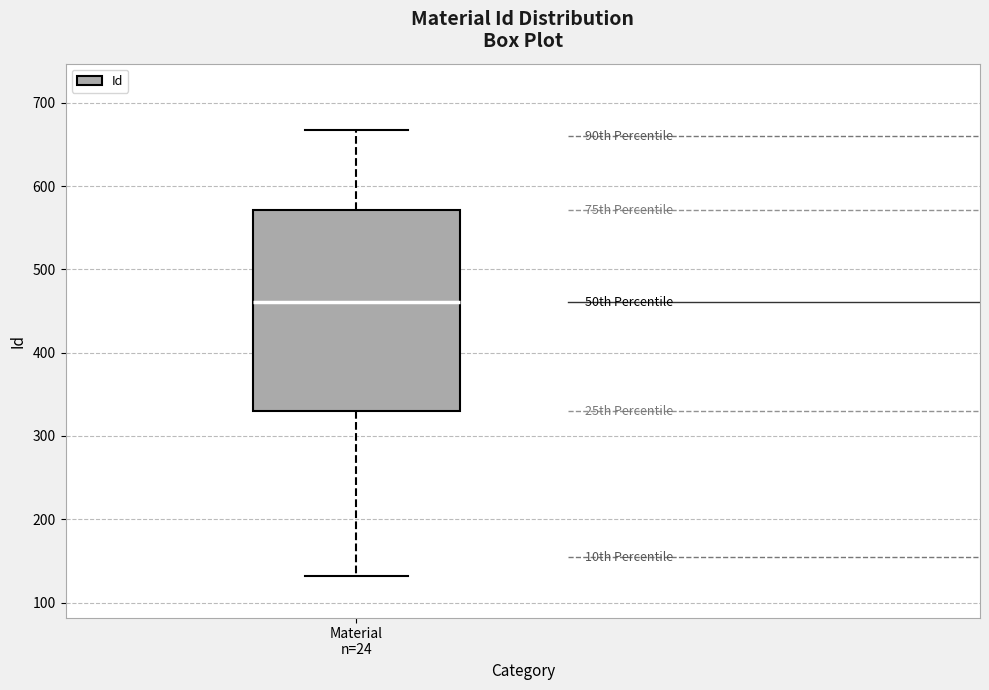

Where does the upper whisker of the box for Material n=24 end on the y-axis? The values are not printed on the chart, so give them approximately, as read against the axis.

670